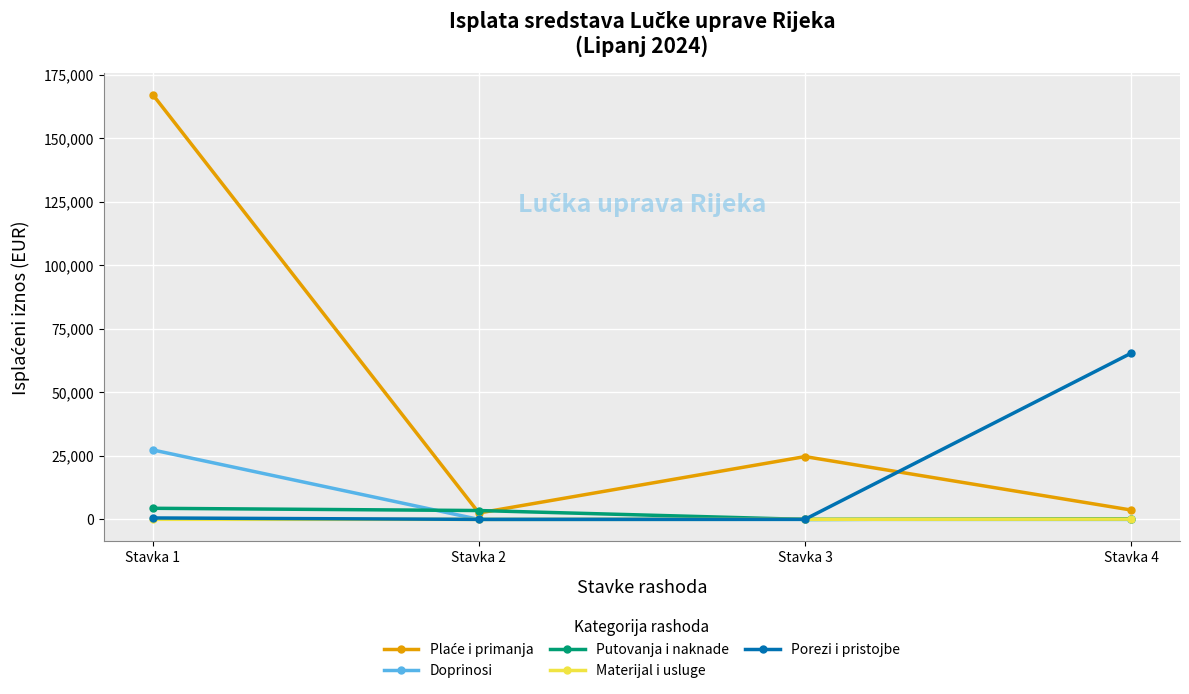

What is the difference between the second highest and minimum values in the Materijal i usluge series?

40.2